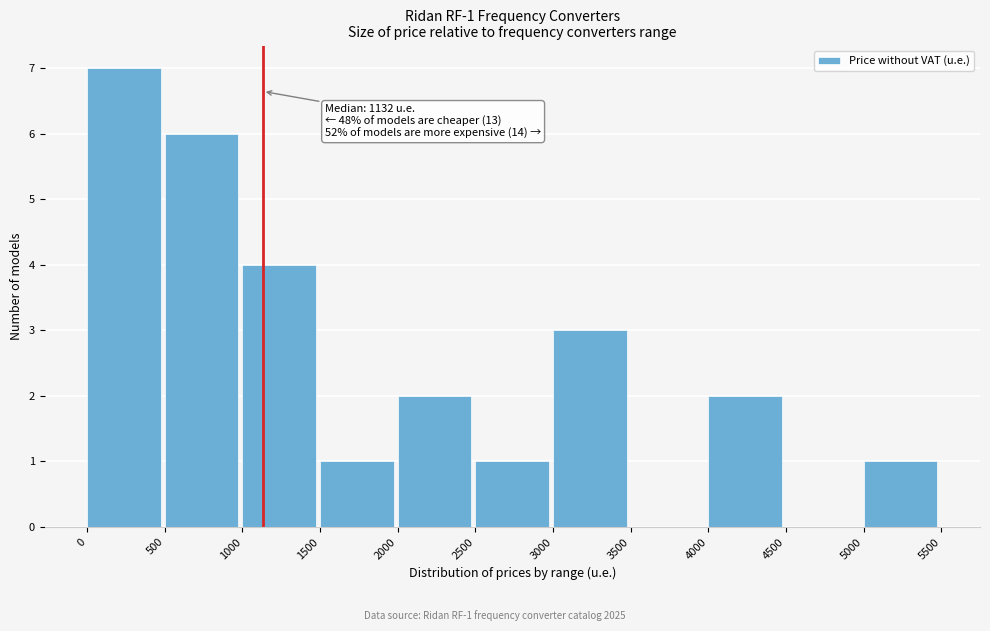

Which range on the x-axis has the tallest bar?

0 to 500